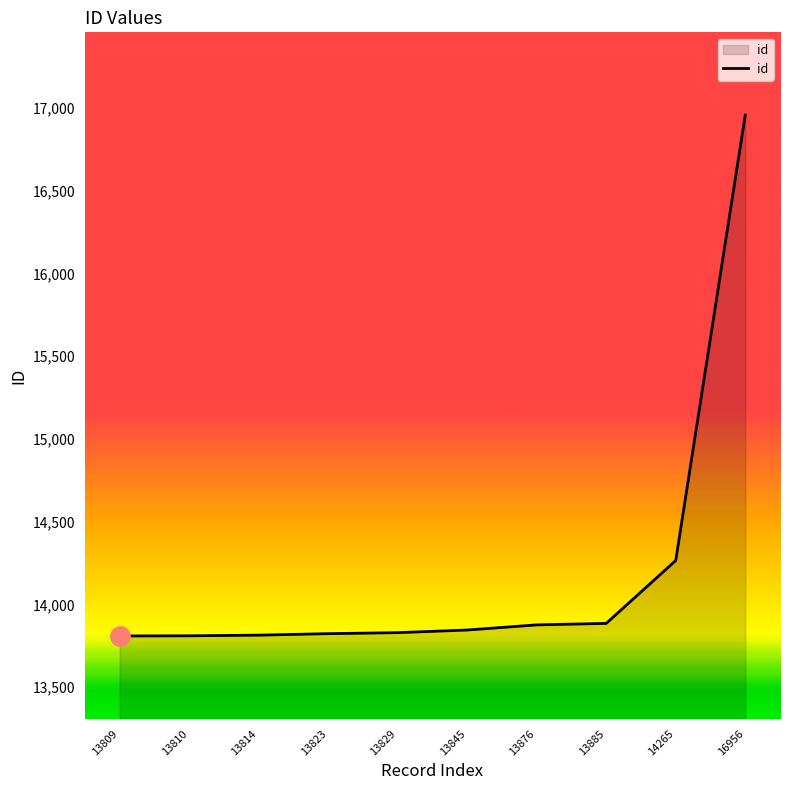

How many lines are shown in the chart?

1